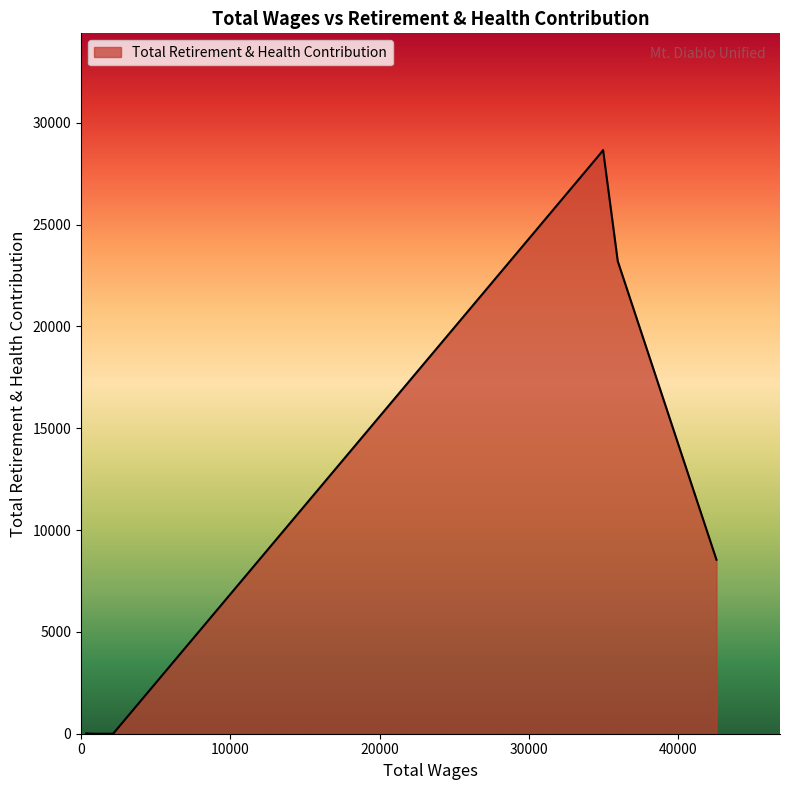

What is the difference between the maximum and minimum values?

28658